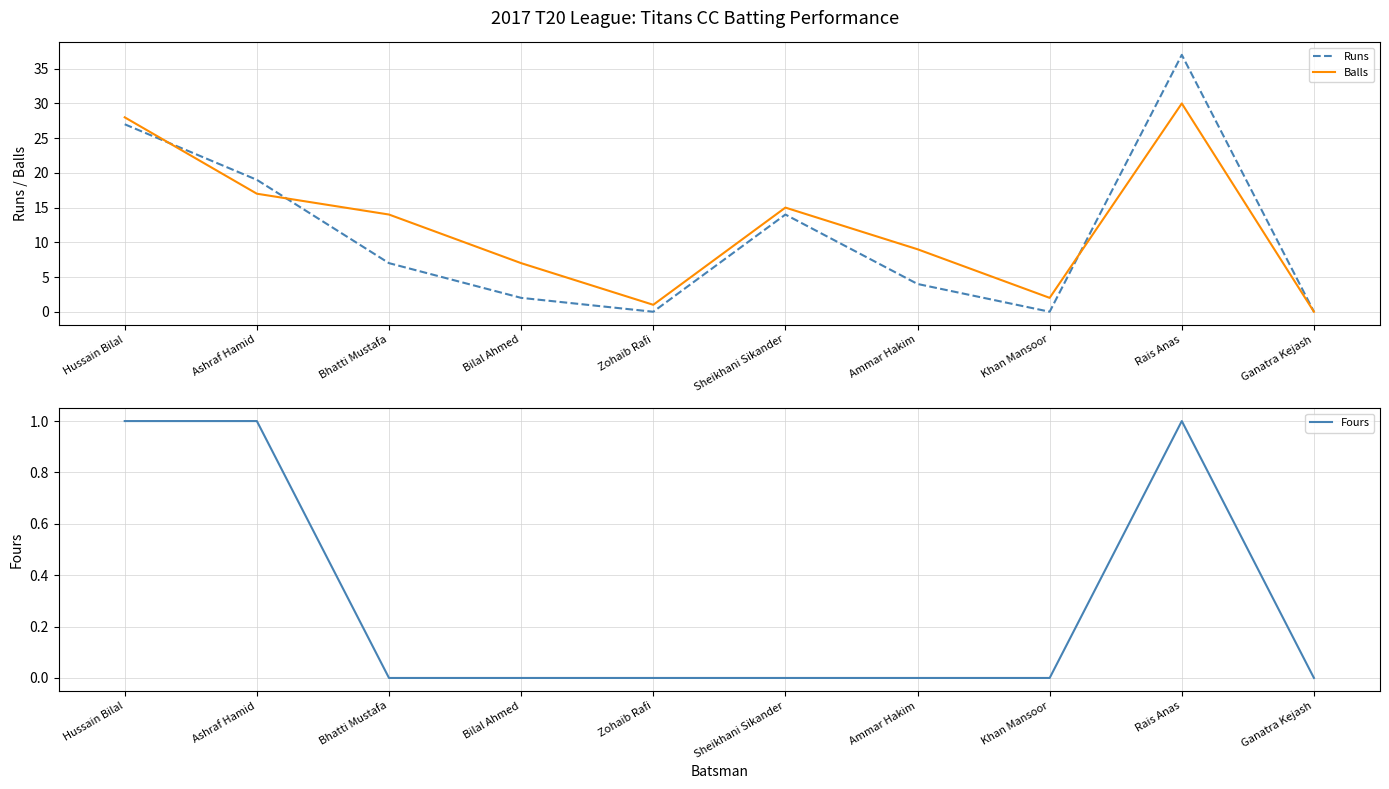

What are all the series names shown in the legend?

Runs, Balls, Fours